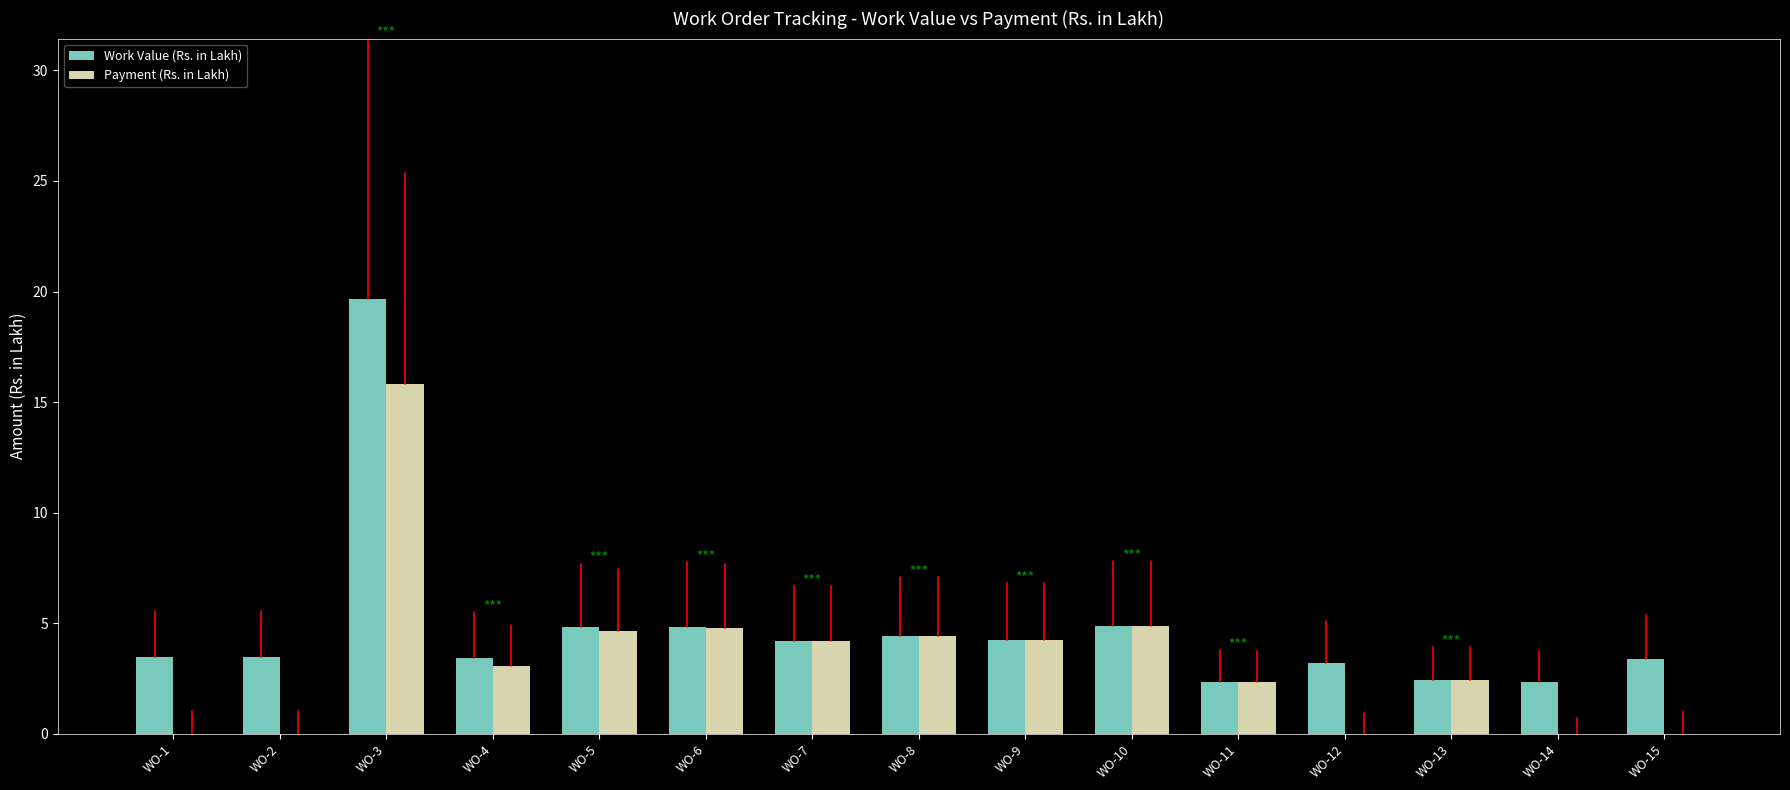

At which category is the sum across all series the highest?

WO-3